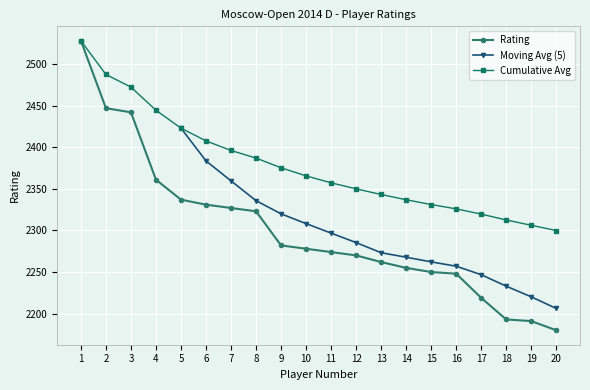

How many values are below 2278?

10